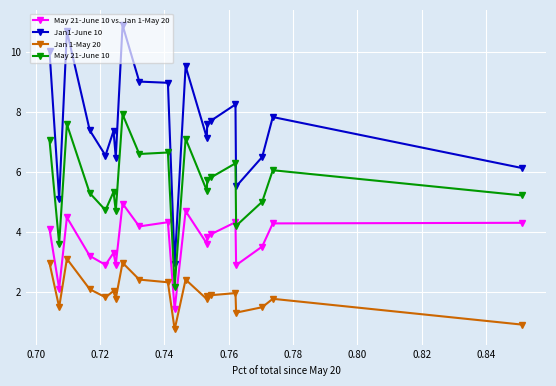

What is the average value of the Jan1-June 10 series?

7.6